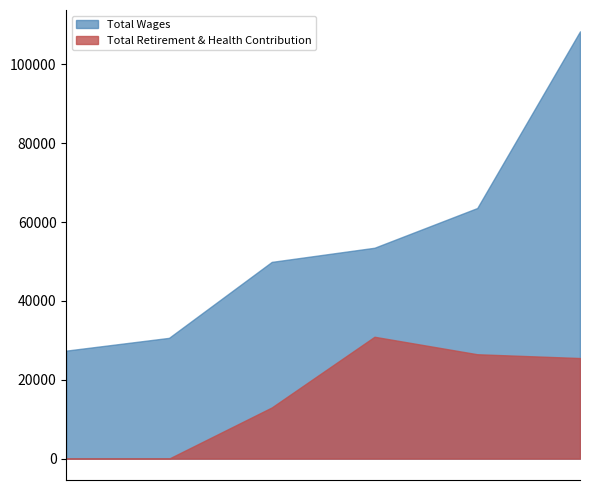

What position from the left is Account Clerk 1?

1